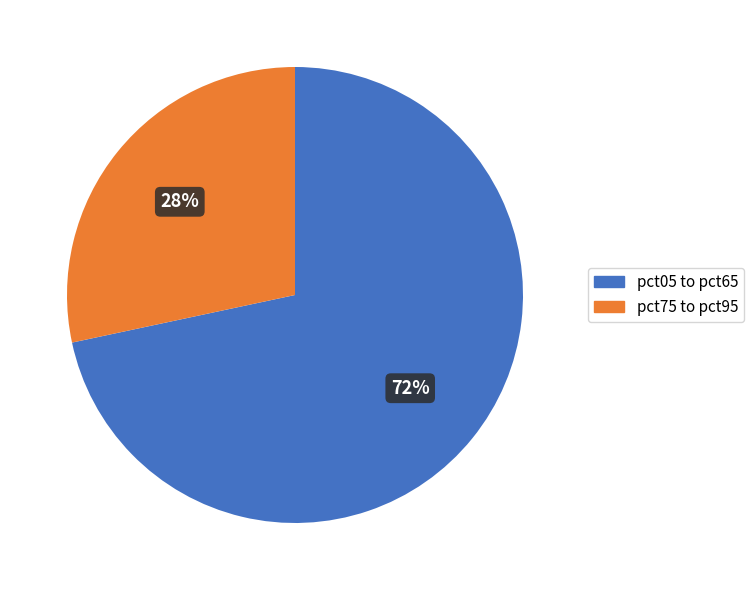

Does any single category account for the majority?

Yes